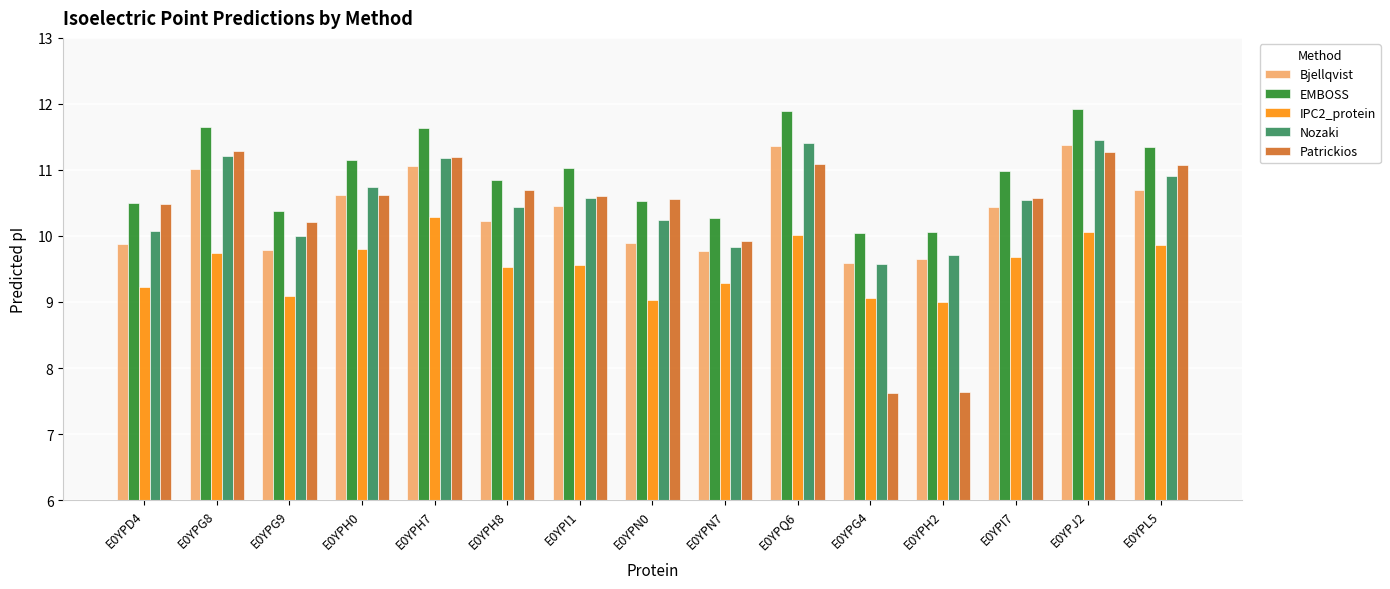

Rank the series by their maximum value, from lowest to highest.

IPC2_protein, Patrickios, Bjellqvist, Nozaki, EMBOSS